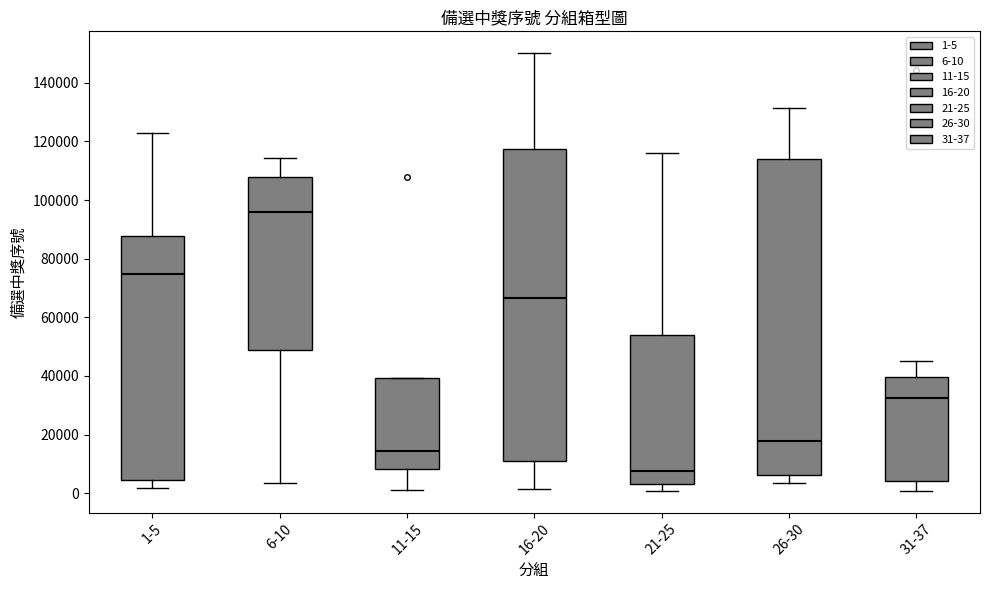

Reading left to right, transcribe this box plot: for each box, give where its median line is, the range the box spans, and where its two whiskers end, as read against the y-axis. The values are not printed on the chart, so give them approximately, as read against the axis.

1-5: median 74000, box 4000 to 88000, whiskers 2000 to 124000
6-10: median 96000, box 48000 to 108000, whiskers 4000 to 114000
11-15: median 14000, box 8000 to 40000, whiskers 2000 to 40000
16-20: median 66000, box 10000 to 118000, whiskers 2000 to 150000
21-25: median 8000, box 4000 to 54000, whiskers 0 to 116000
26-30: median 18000, box 6000 to 114000, whiskers 4000 to 132000
31-37: median 32000, box 4000 to 40000, whiskers 0 to 46000